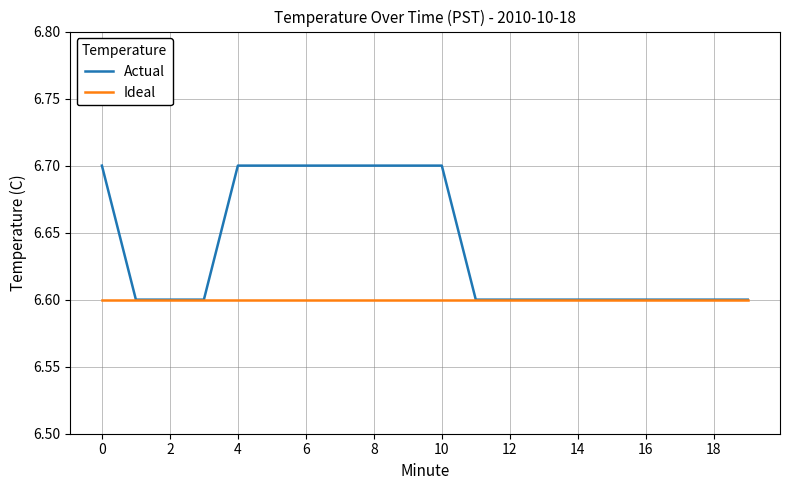

List the series in order of their peak value, highest first.

Actual, Ideal